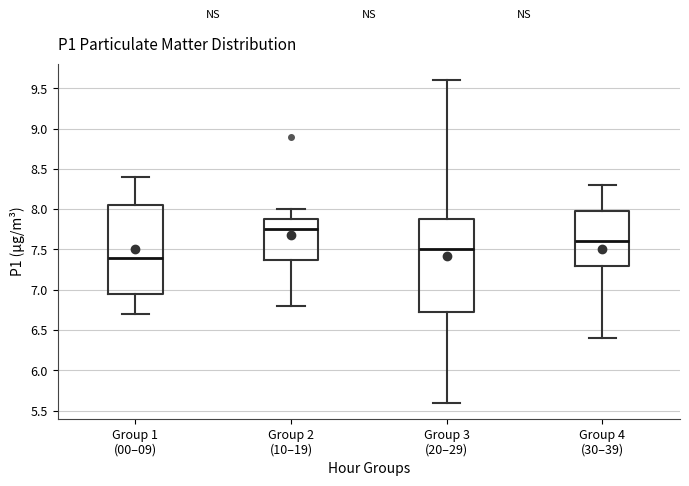

Reading left to right, read every box against the y-axis: the position of its median line, the range the box covers, and the ends of its whiskers. The values are not printed on the chart, so give them approximately, as read against the axis.

Group 1 (00–09): median 7.40, box 6.95 to 8.05, whiskers 6.70 to 8.40
Group 2 (10–19): median 7.75, box 7.40 to 7.90, whiskers 6.80 to 8.00
Group 3 (20–29): median 7.50, box 6.75 to 7.90, whiskers 5.60 to 9.60
Group 4 (30–39): median 7.60, box 7.30 to 8.00, whiskers 6.40 to 8.30